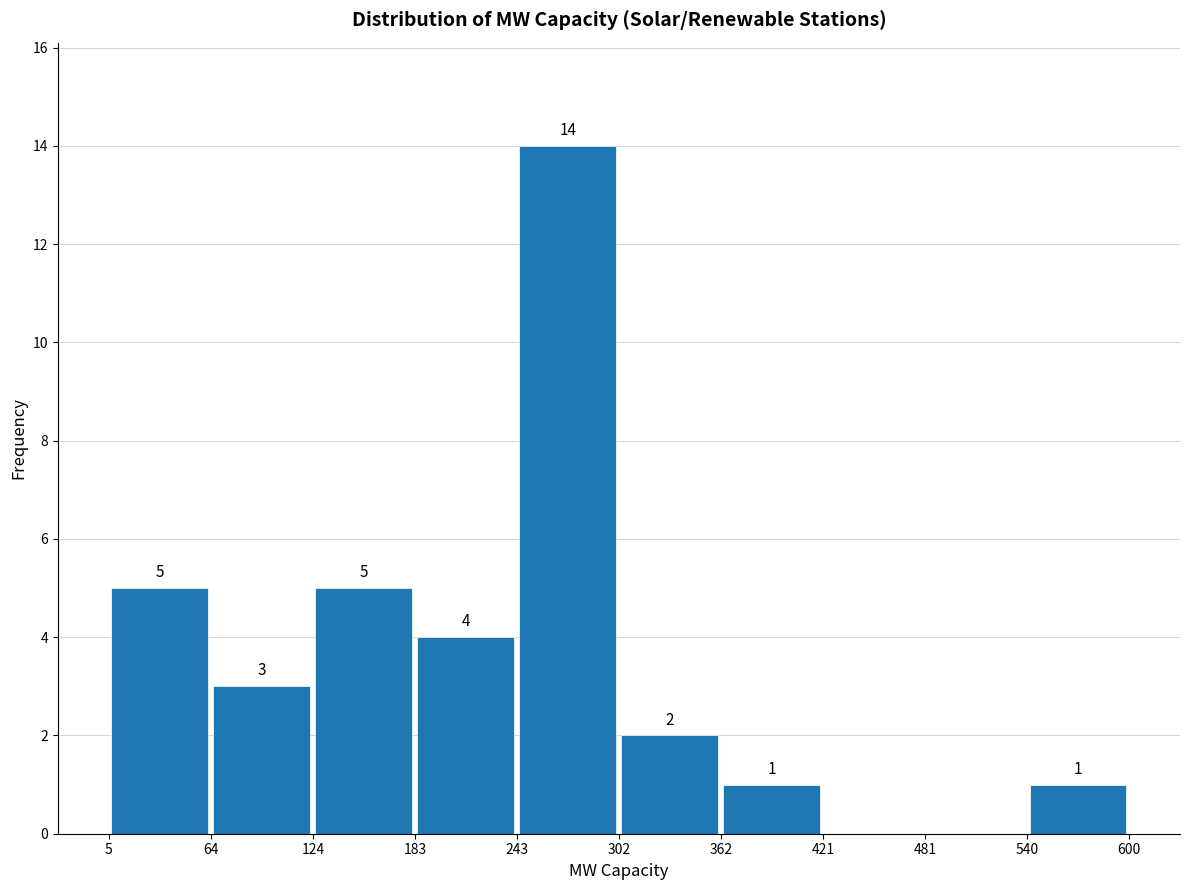

Over which range of the x-axis is the bar tallest?

243 to 302